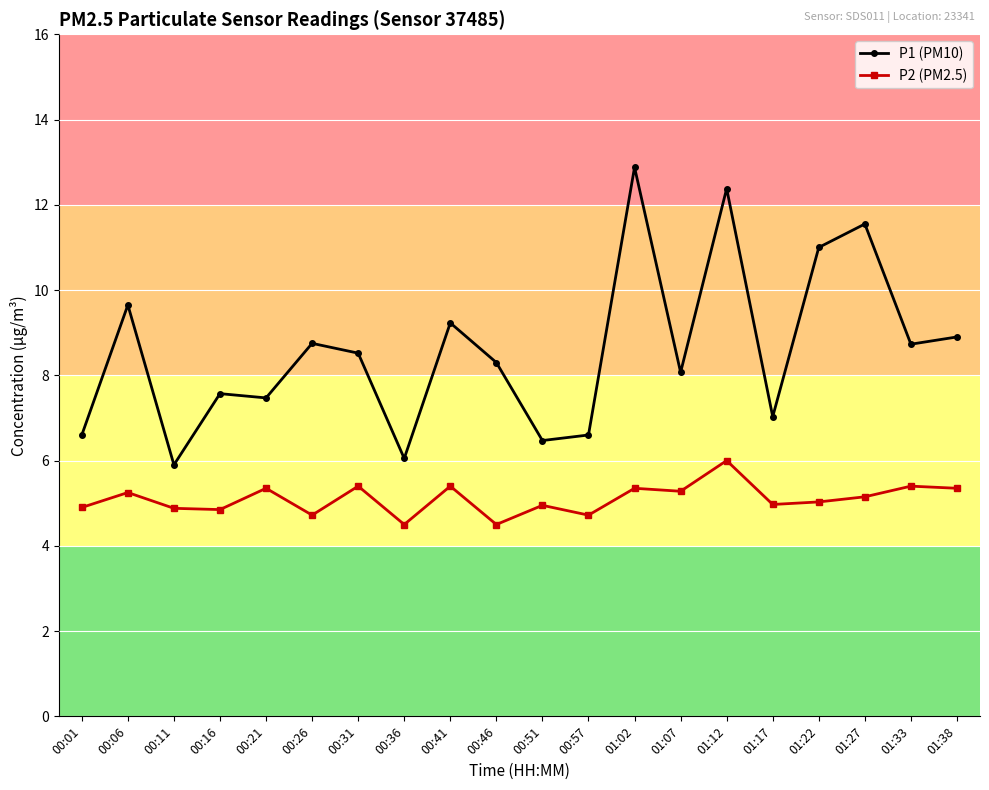

Rank the series by their average value, from highest to lowest.

P1 (PM10), P2 (PM2.5)